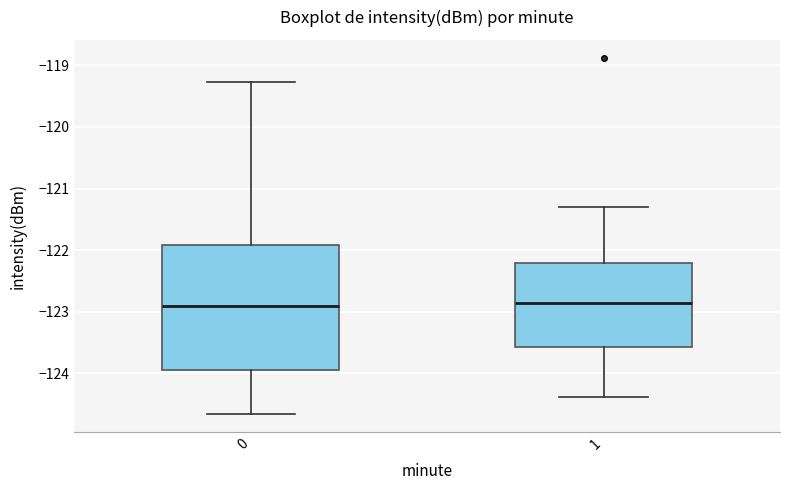

Where does the median line of the box at x = 1 sit on the y-axis? The values are not printed on the chart, so give them approximately, as read against the axis.

-122.8